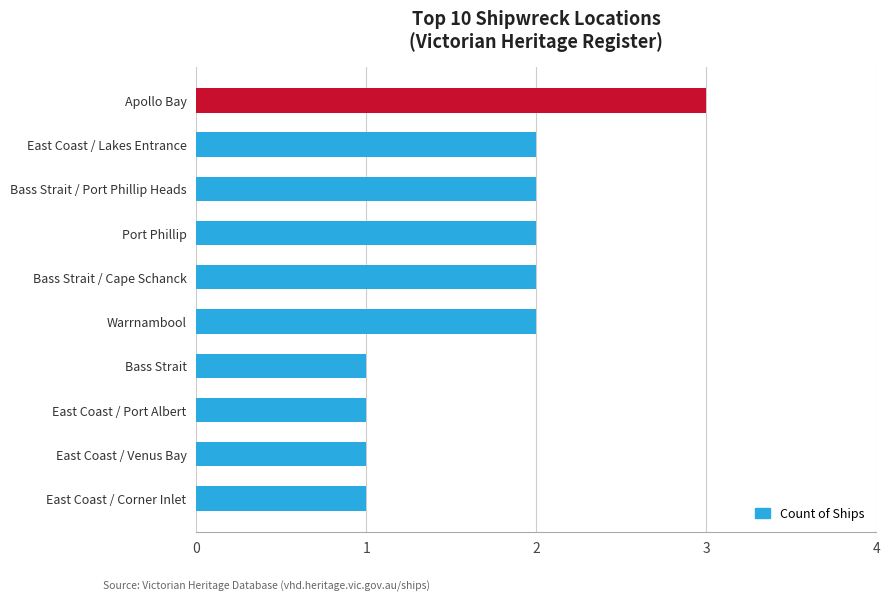

What is the sum of all values?

17